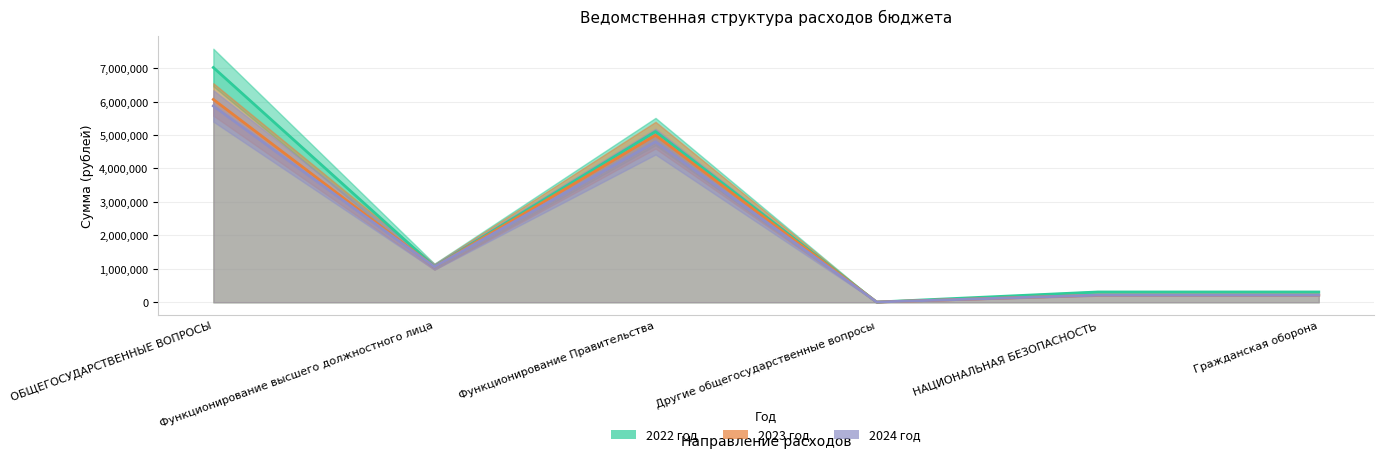

What is the total value across all series at Другие общегосударственные вопросы?

24000.0